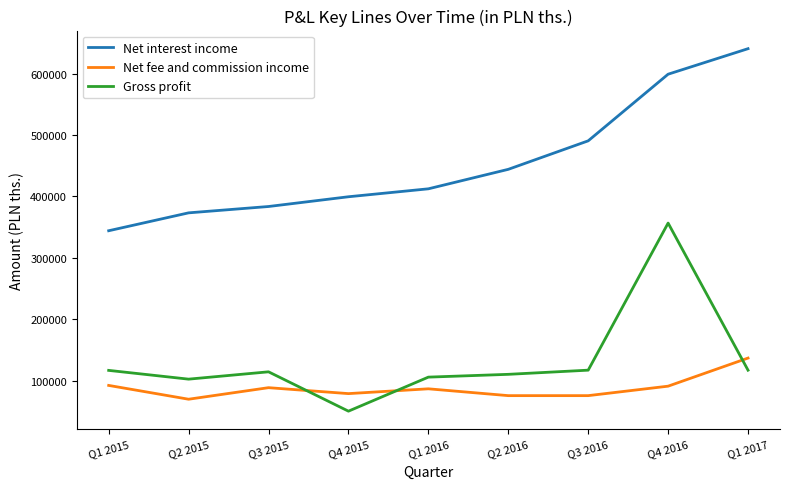

Which series has the widest spread of values?

Gross profit